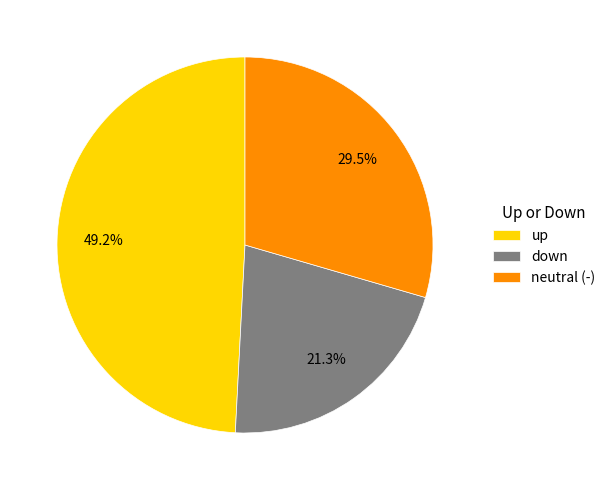

How many segments does this pie chart have?

3